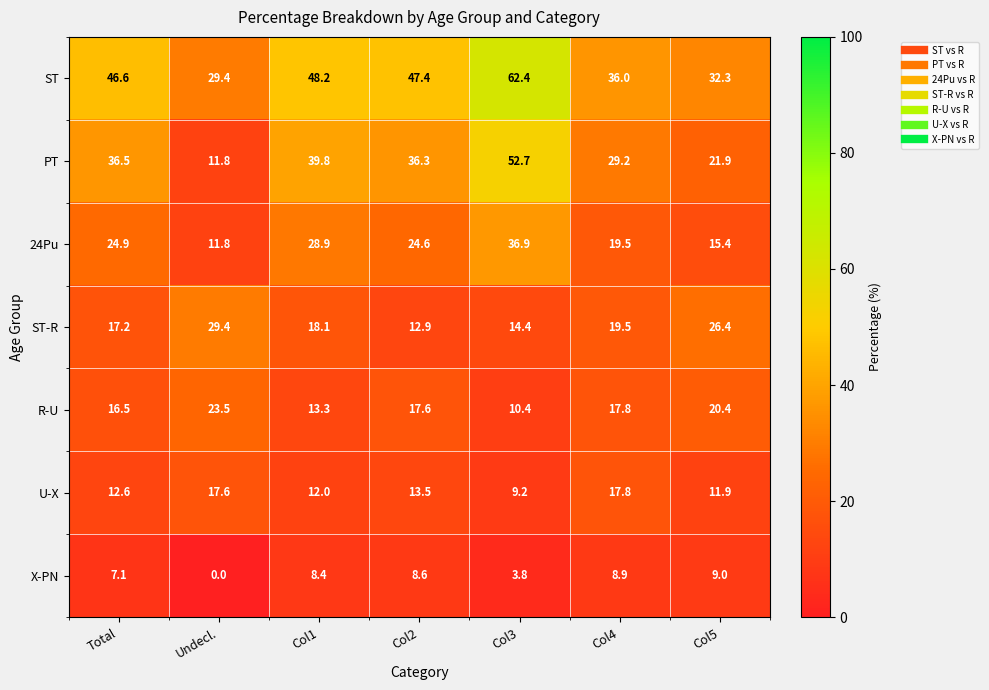

Which label corresponds to the smallest value in the chart?

Undecl.